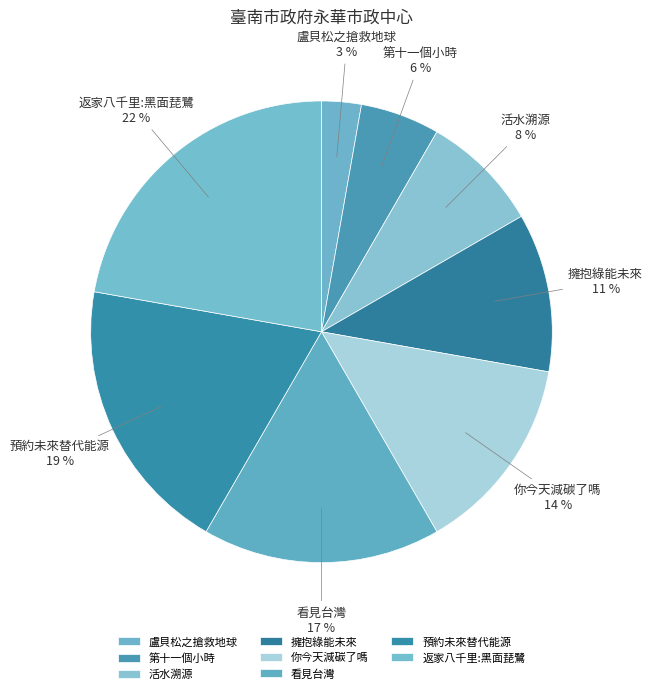

To the nearest percent, what is the average slice percentage?

12%